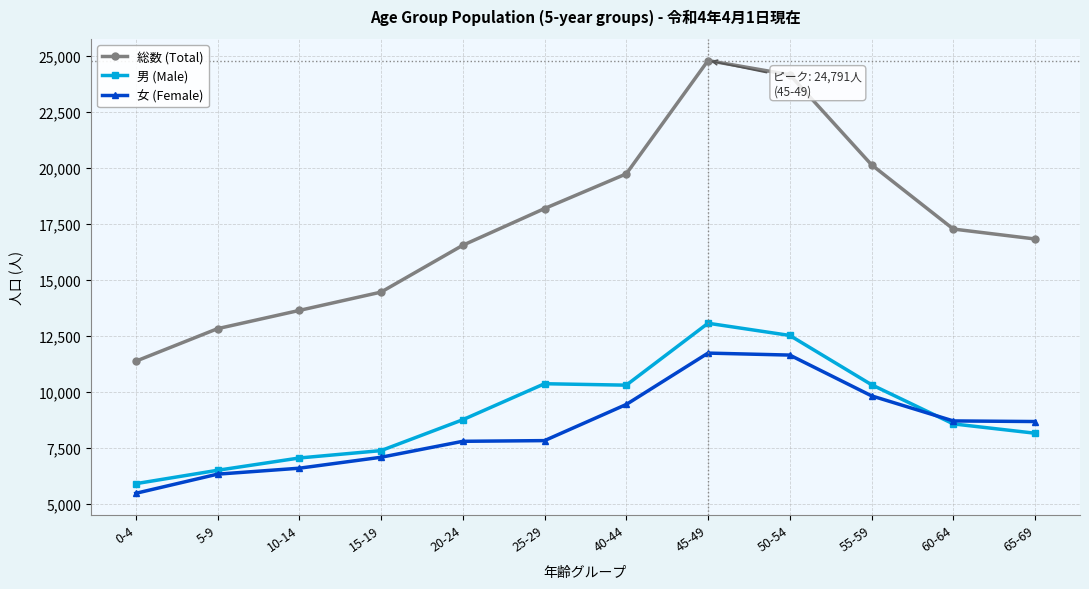

What is the label of the 9th point from the right?

15-19